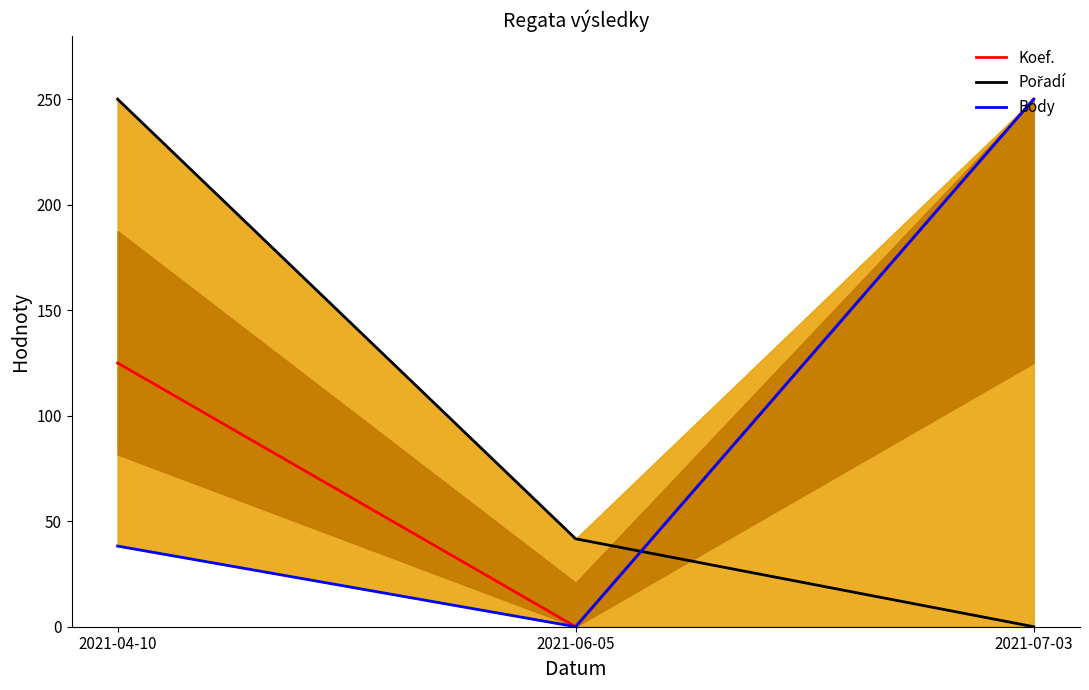

Reading left to right, what are all the values shown in this chart?

Koef.: 2021-04-10=125.0	2021-06-05=0.0	2021-07-03=250.0
Pořadí: 2021-04-10=250.0	2021-06-05=41.7	2021-07-03=0.0
Body: 2021-04-10=38.2	2021-06-05=0.0	2021-07-03=250.0